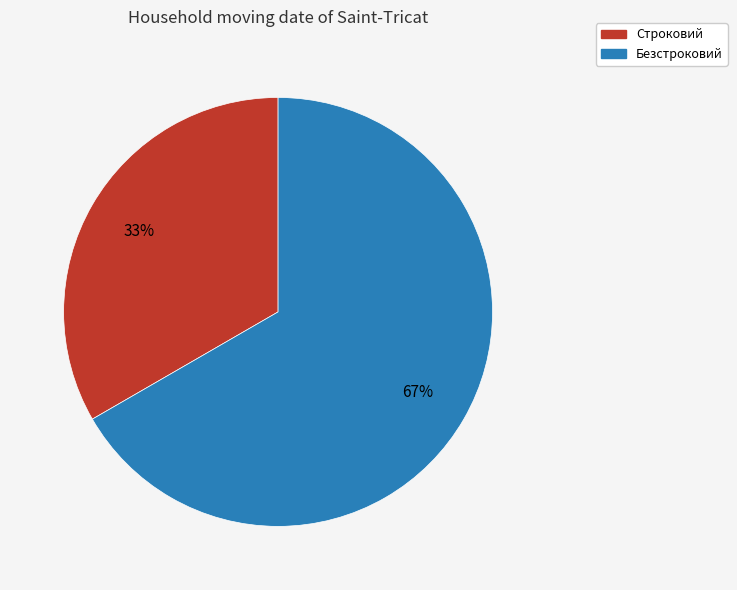

Is it true that Безстроковий is 67% of the pie?

True